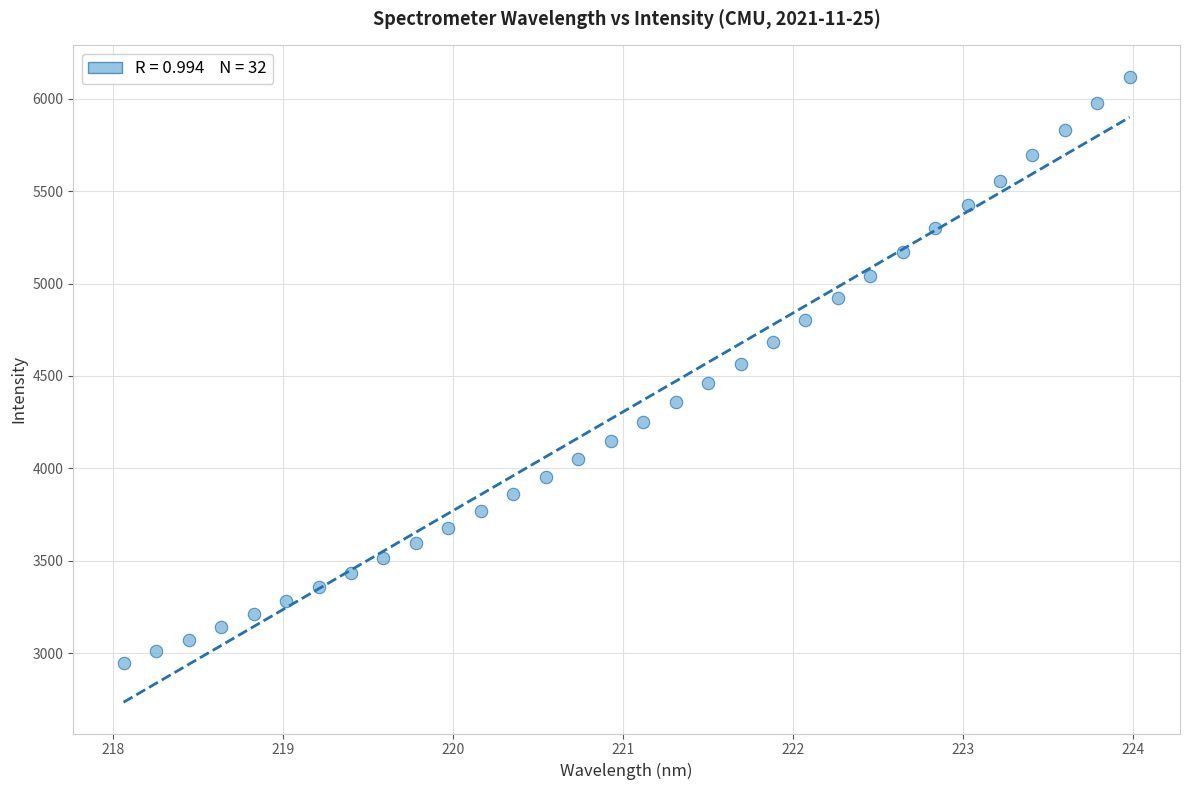

What is the range of X values (max minus min)?

5.9